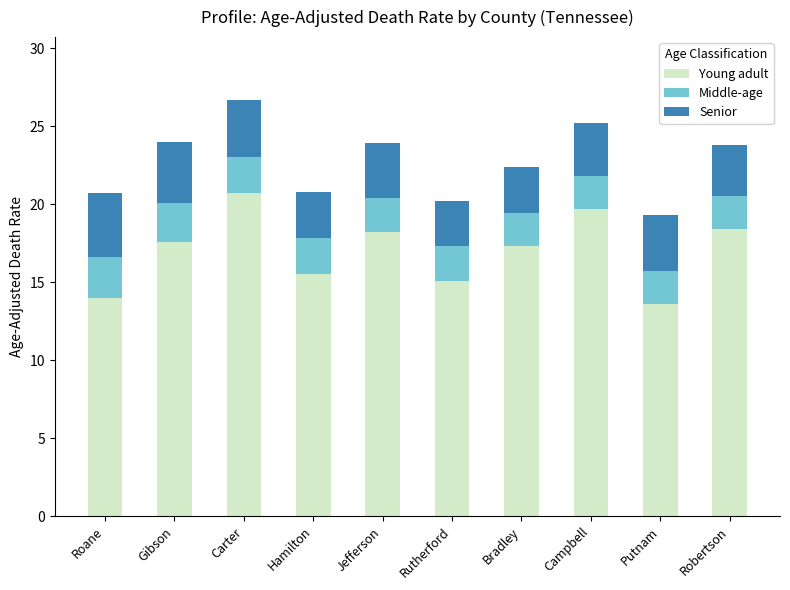

What is the lowest value of the Young adult series?

13.6